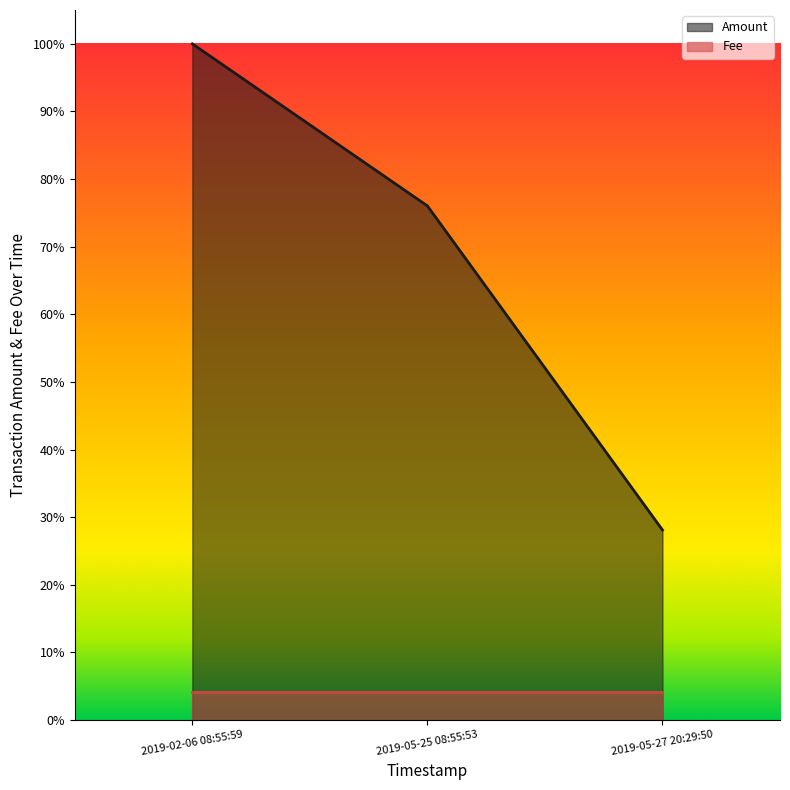

What is the average value?

0.7